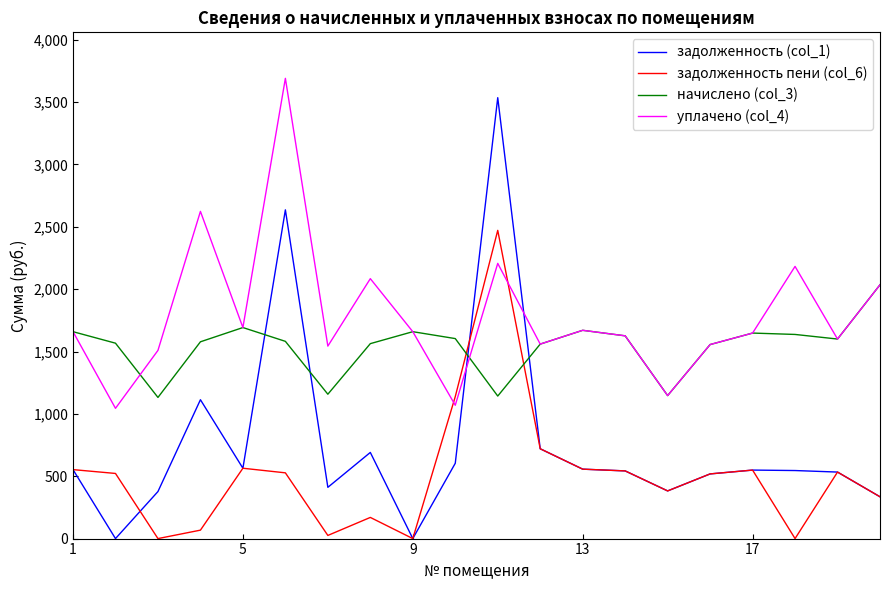

Count the number of data series in this chart.

4